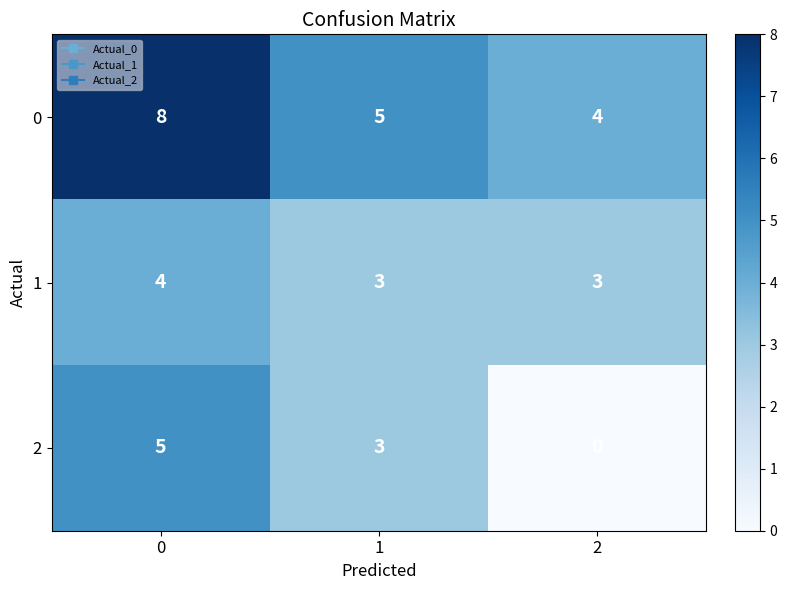

Is it true that 2 equals 0 at 2?

True